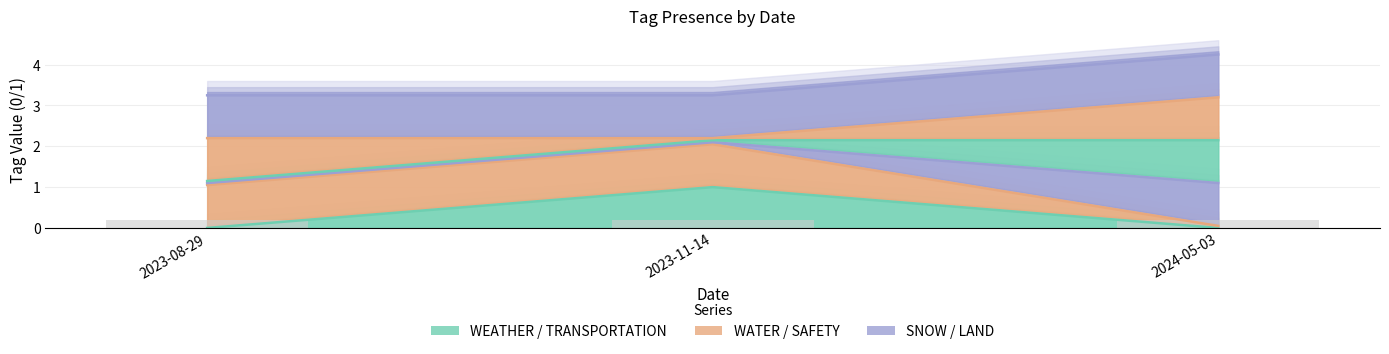

At how many categories does at least one series exceed 3?

3